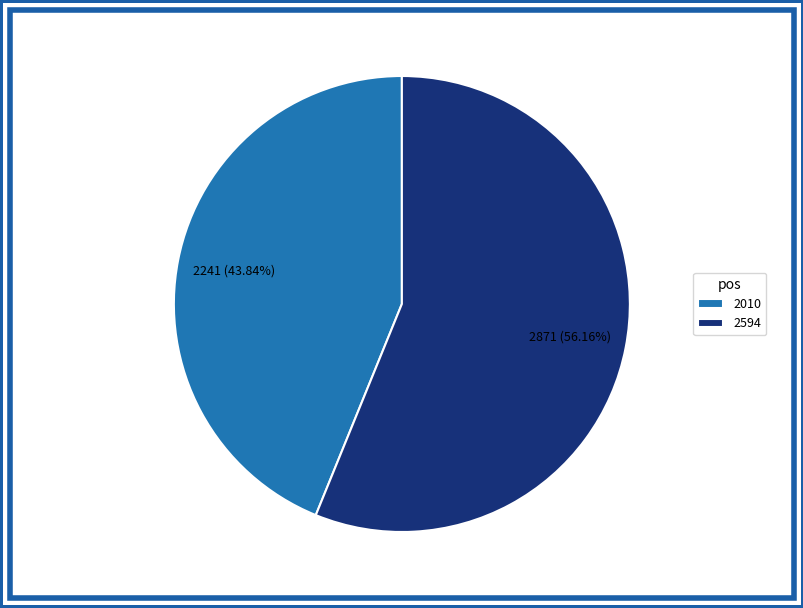

Which category has the smallest portion of the pie?

2010